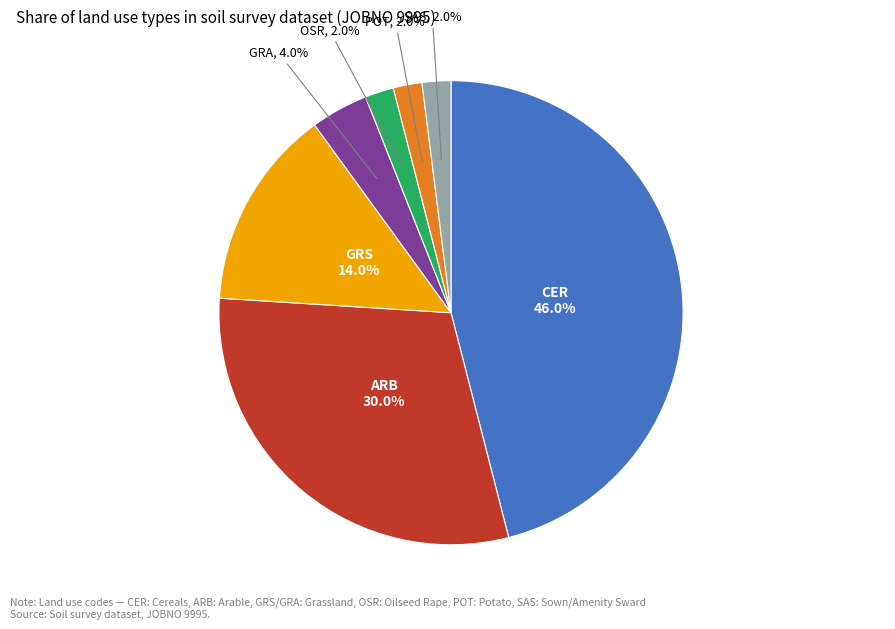

Does any single category account for the majority?

No